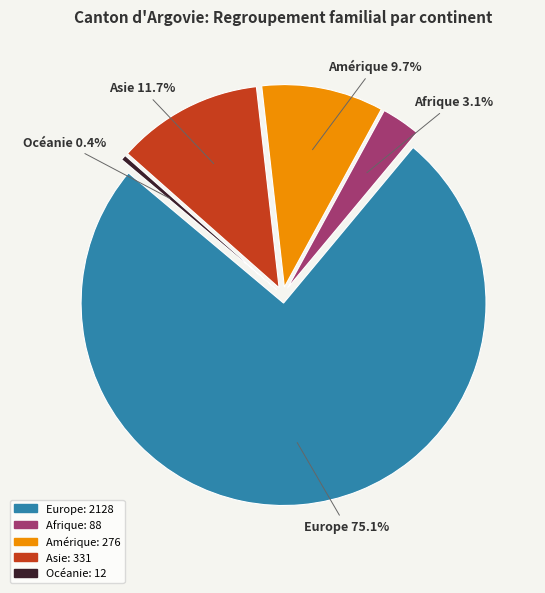

To the nearest percent, what portion does Afrique represent?

3%